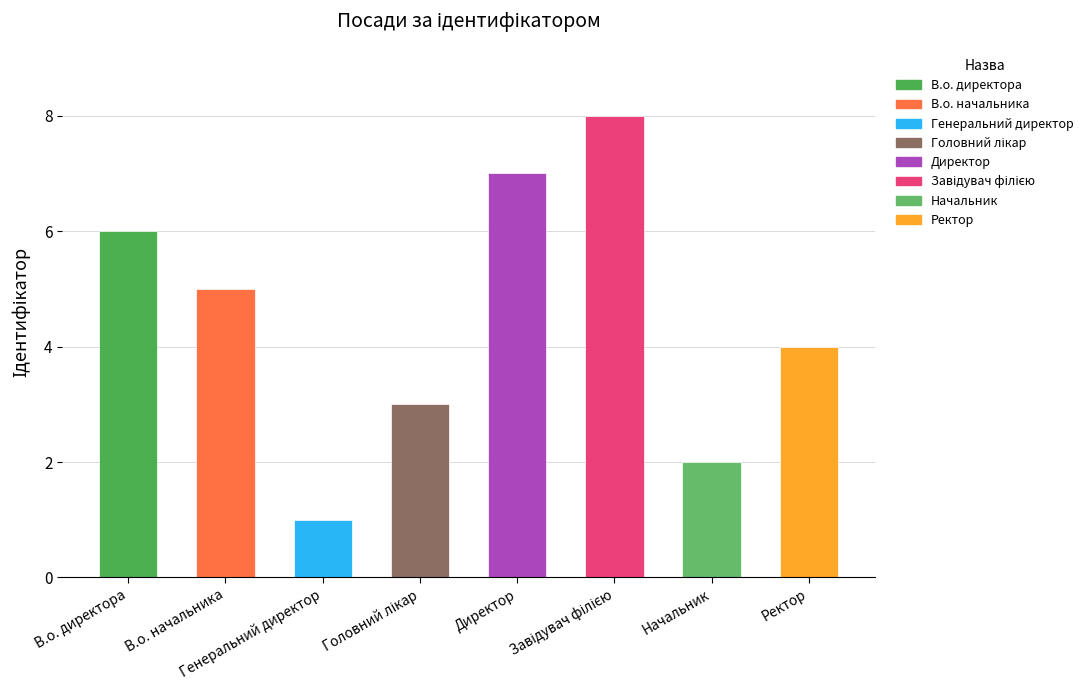

Where is the data nearest to the value 4?

Ректор